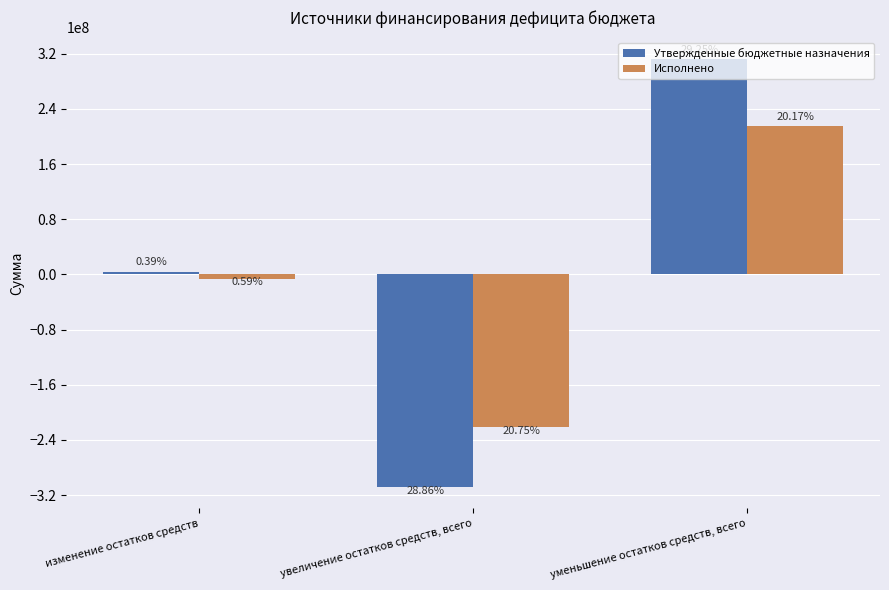

How many groups of bars are there?

3